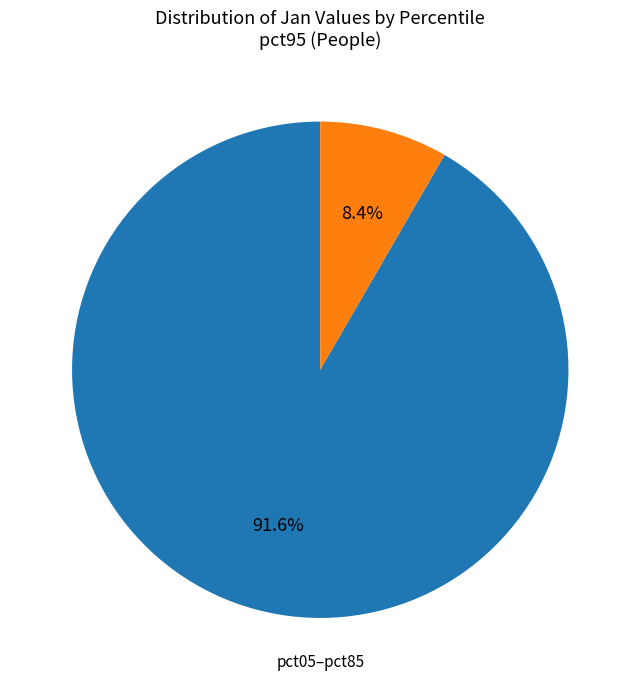

How many segments does this pie chart have?

2